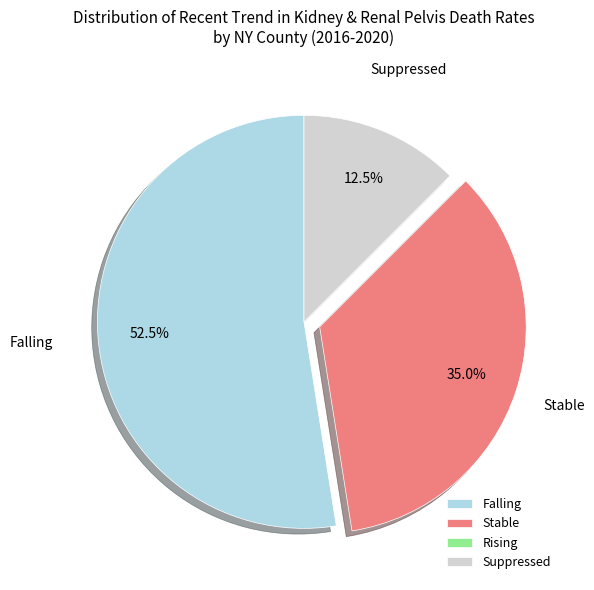

Is there any slice that represents more than half of the pie?

Yes